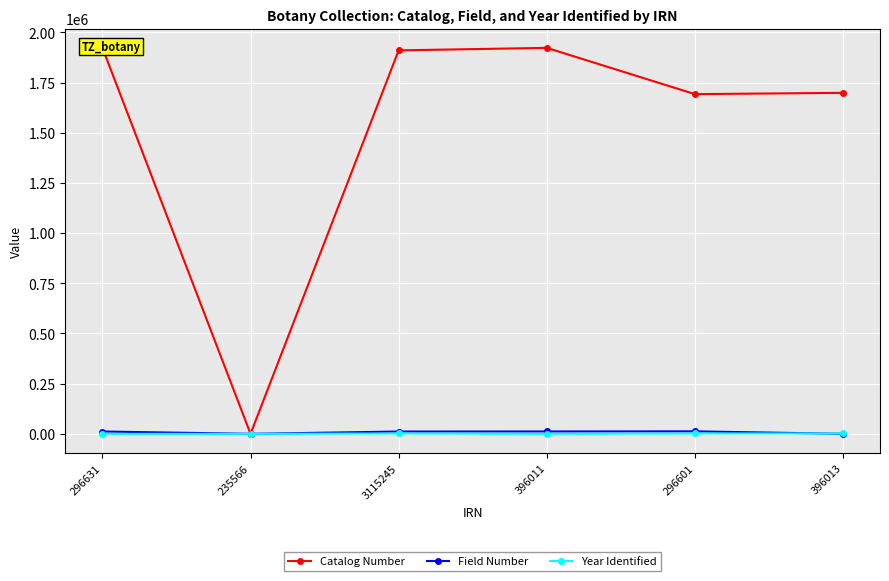

At how many categories does at least one series exceed 754129?

5